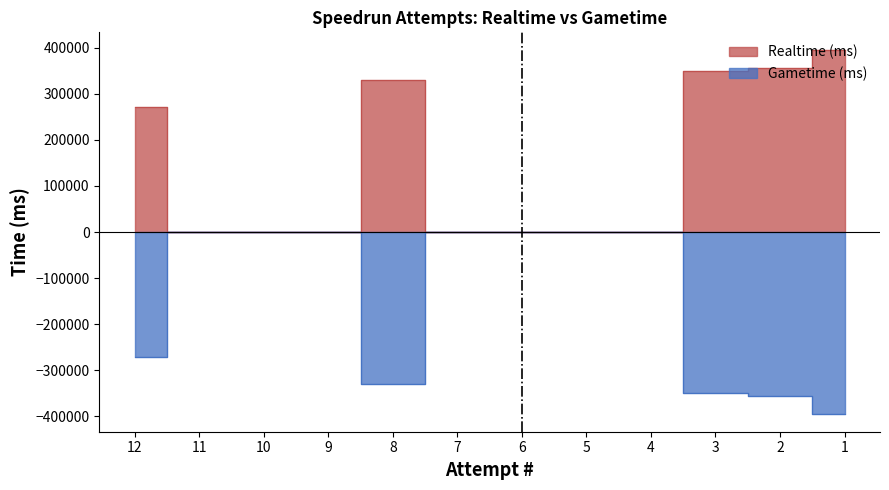

What is the value of the 10th point from the left?

349308